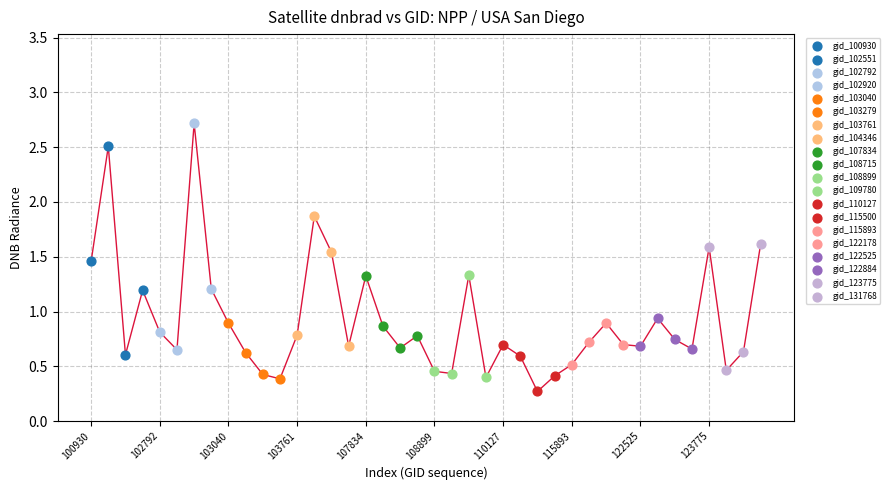

What is the difference between the maximum and minimum values?

2.4